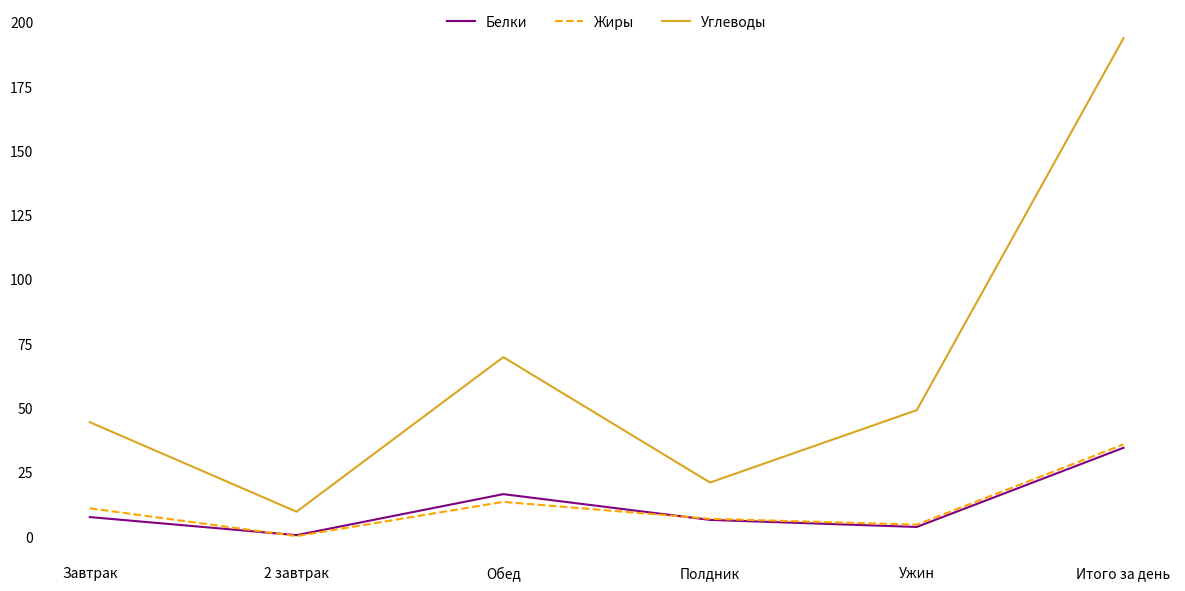

Which series has the largest total across all categories?

Углеводы